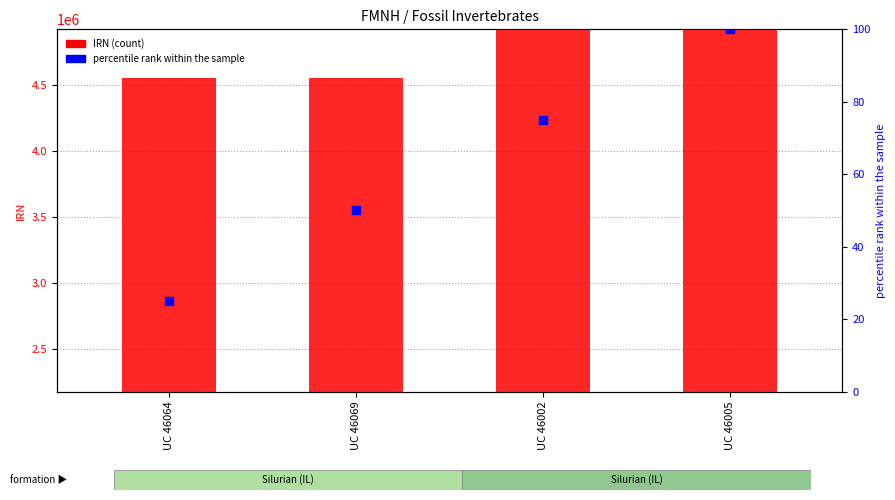

Which series has the largest total across all categories?

IRN (count)